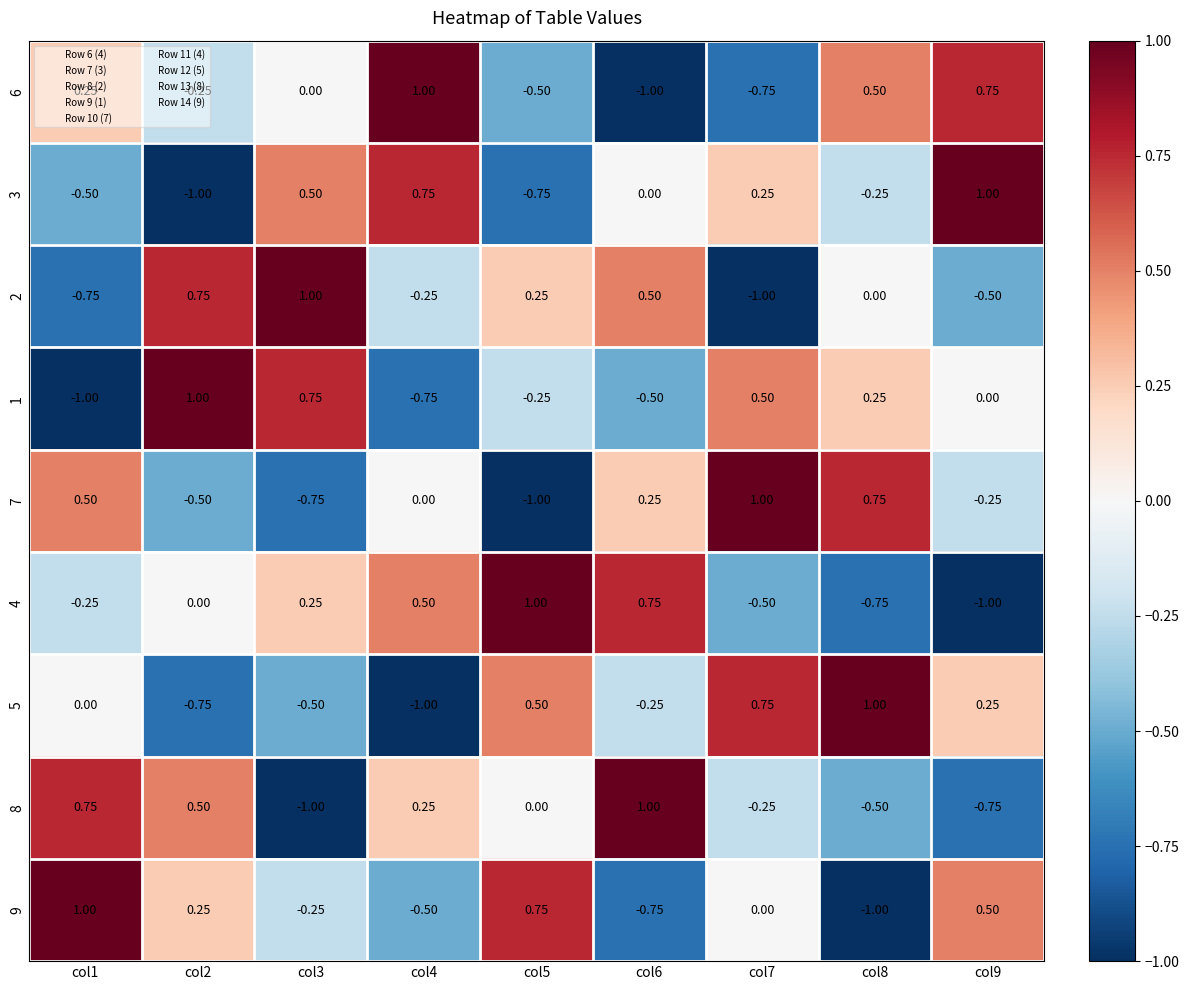

Is the value of 7 at col4 greater than the value of 2 at col3?

No